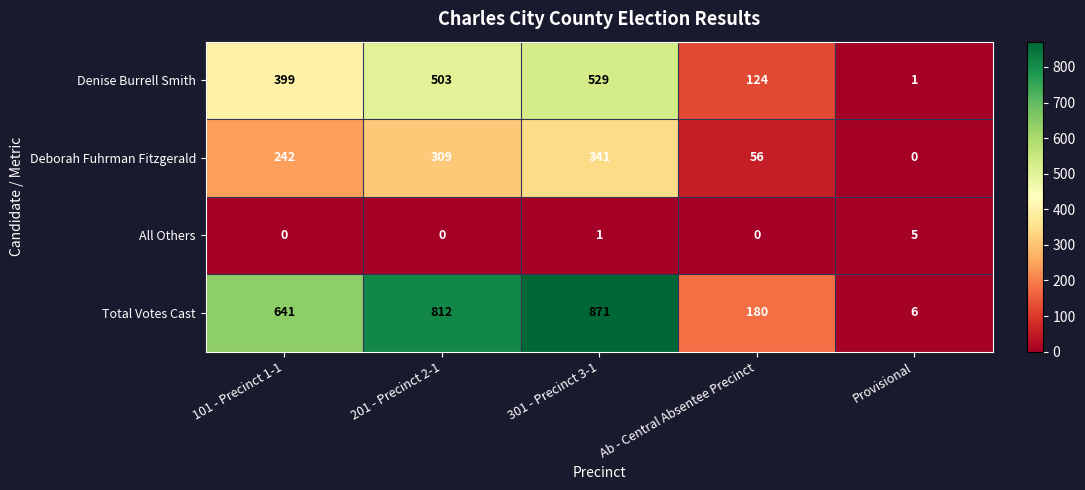

What is the sum of all Deborah Fuhrman Fitzgerald values?

948